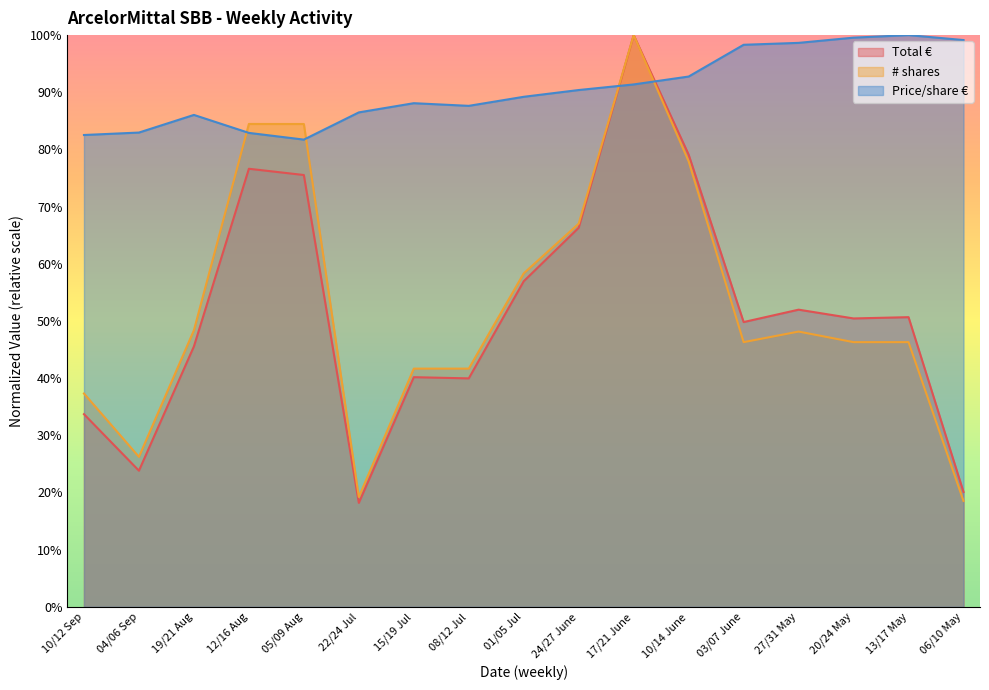

What is the value of the Total € point at the 11th from the left?

1.0